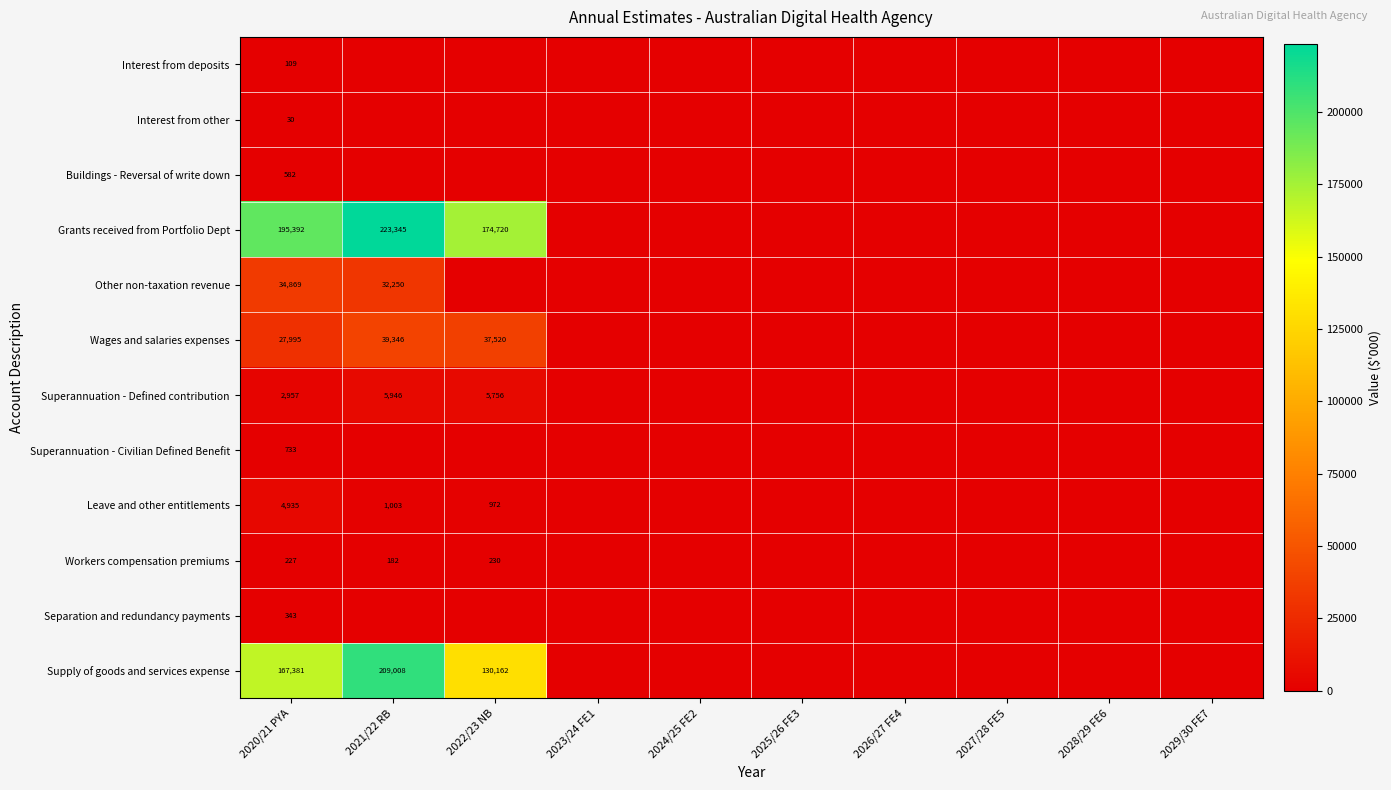

At which category is the sum across all series the highest?

2021/22 RB